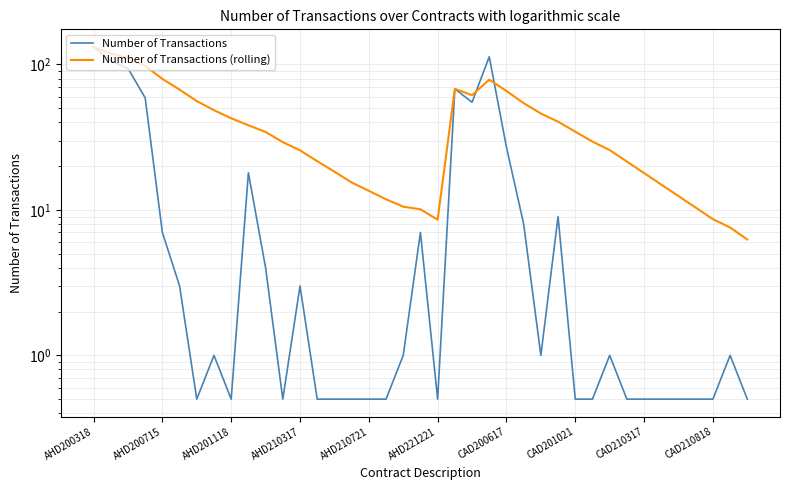

Is the value of Number of Transactions at 18 greater than the value of Number of Transactions (rolling) at 34?

No